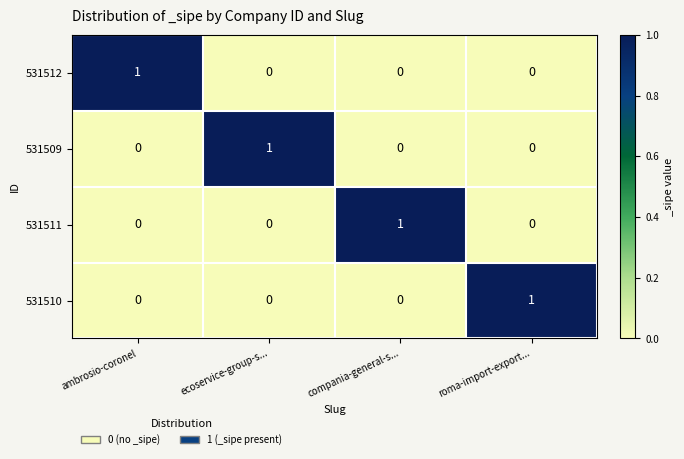

The 531509 series shows 0 at ambrosio-coronel. True or false?

True